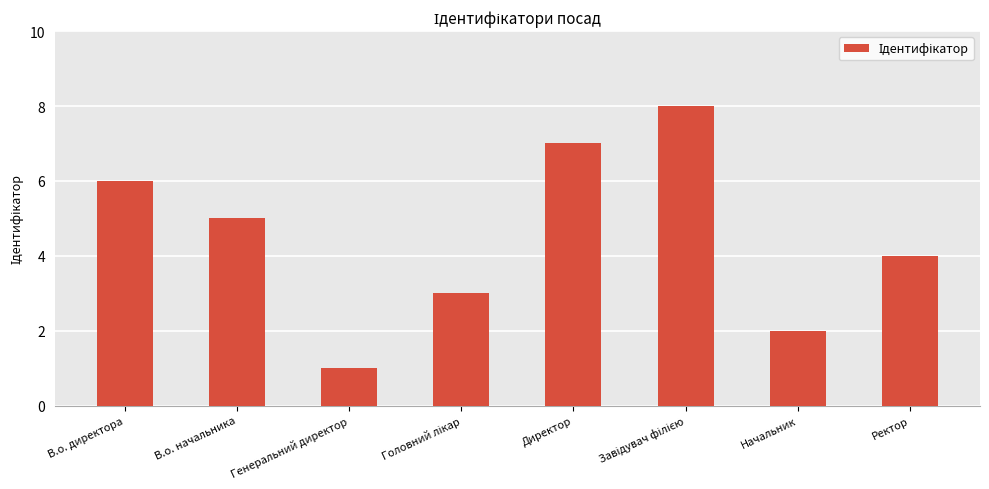

True or false: the data shows 3 at Начальник.

False